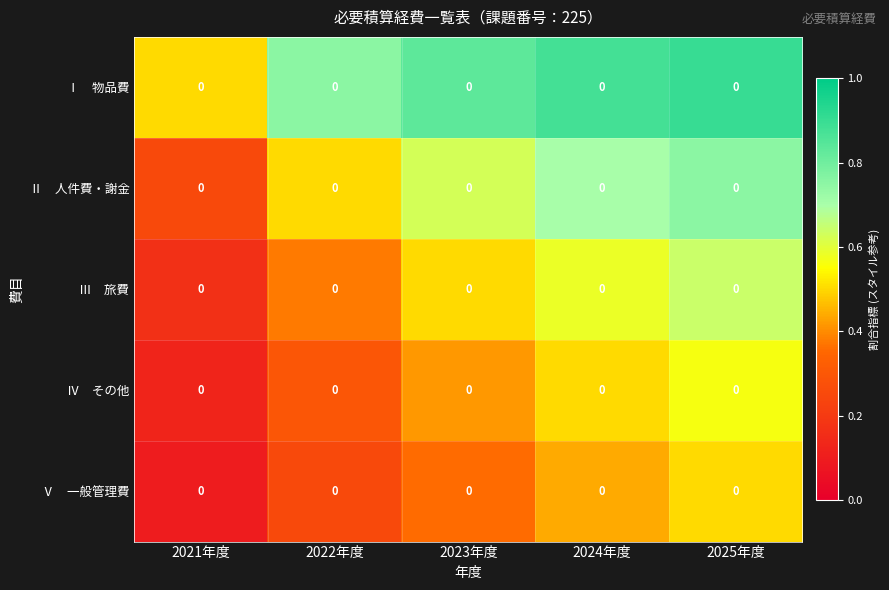

The value of Ⅱ 人件費・謝金 at 2021年度 is 0.1. True or false?

False